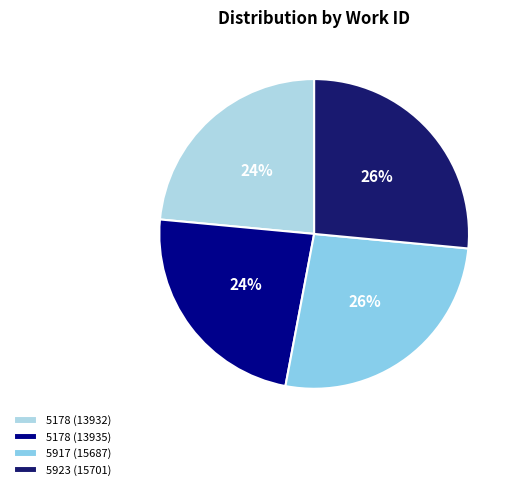

What is the total percentage of 5178 (13935) and 5917 (15687)?

50.0%